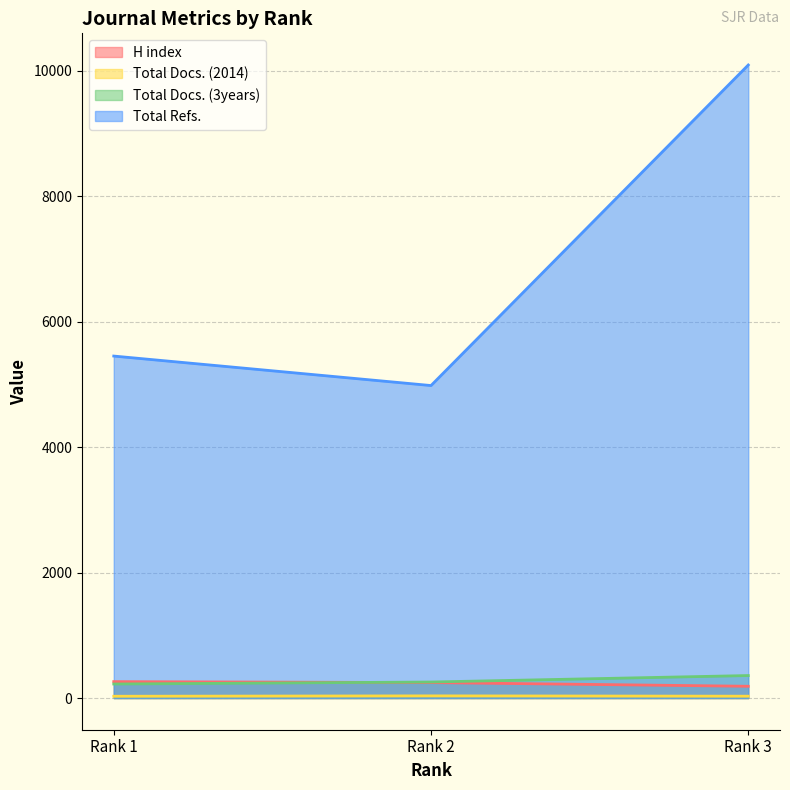

Is the value of Total Docs. (3years) at Rank 1 greater than the value of Total Refs. at Rank 2?

No